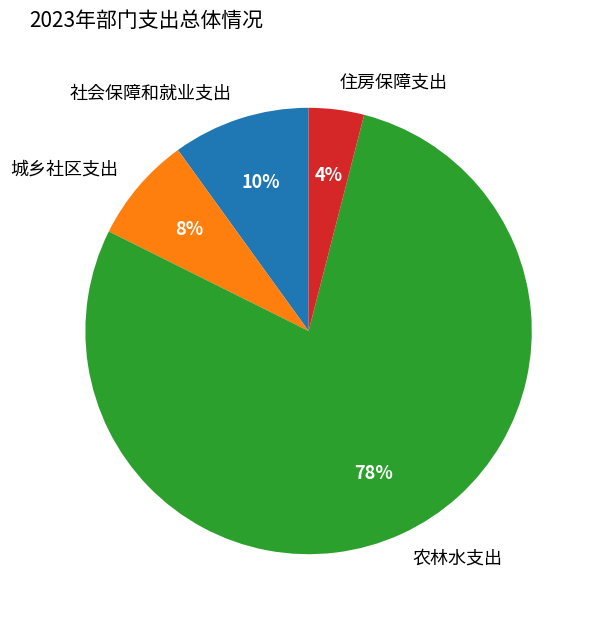

To the nearest percent, what is the difference between the 住房保障支出 and 农林水支出 slice percentages?

74%